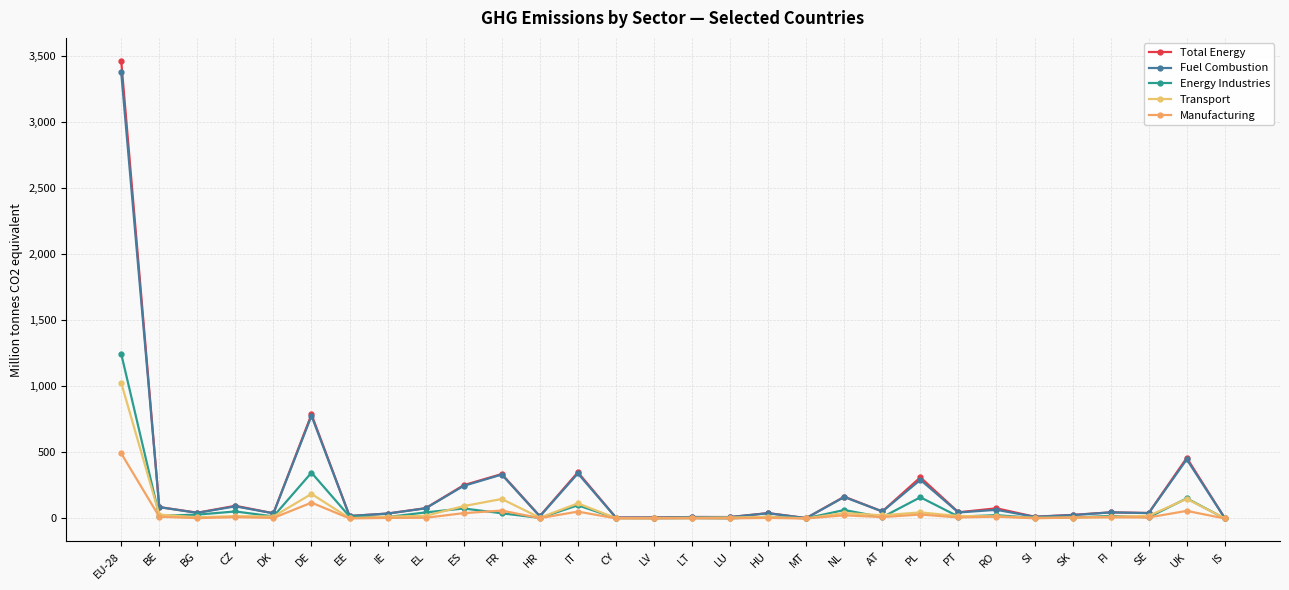

Between DE and RO, which series saw the biggest shift?

Fuel Combustion